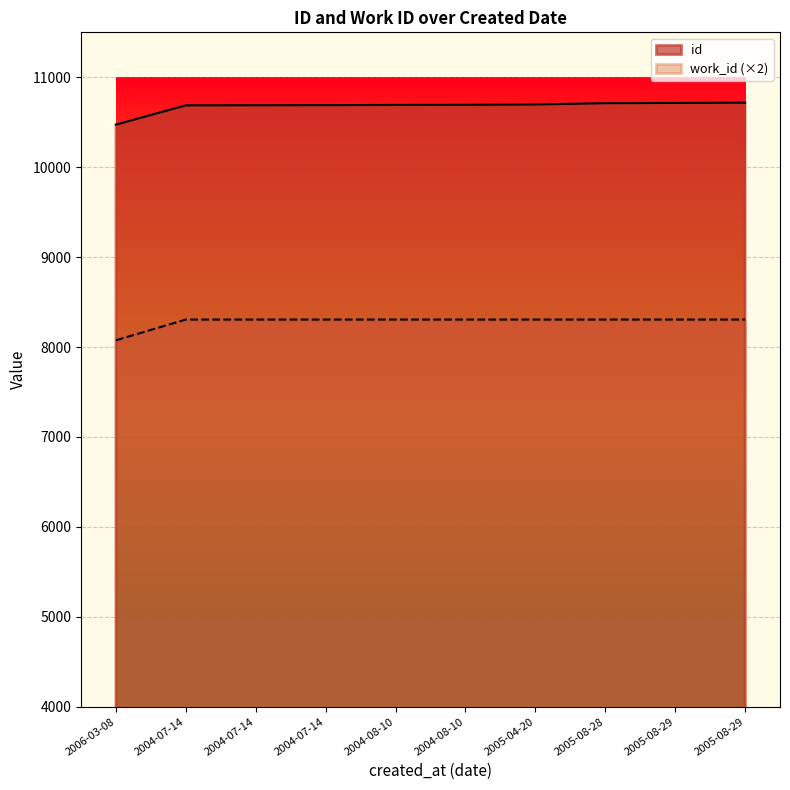

The work_id series shows 2936 at 2004-07-14. True or false?

False